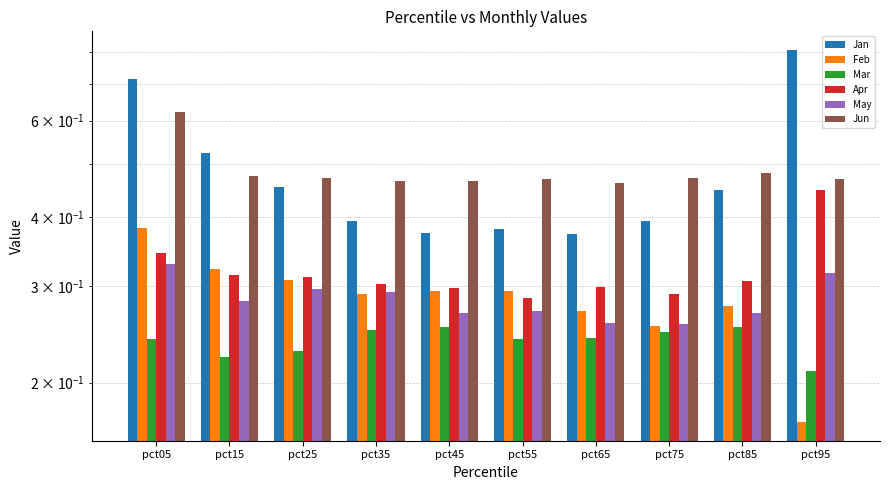

At pct55, list the series in order from largest to smallest.

Jun, Jan, Feb, Apr, May, Mar